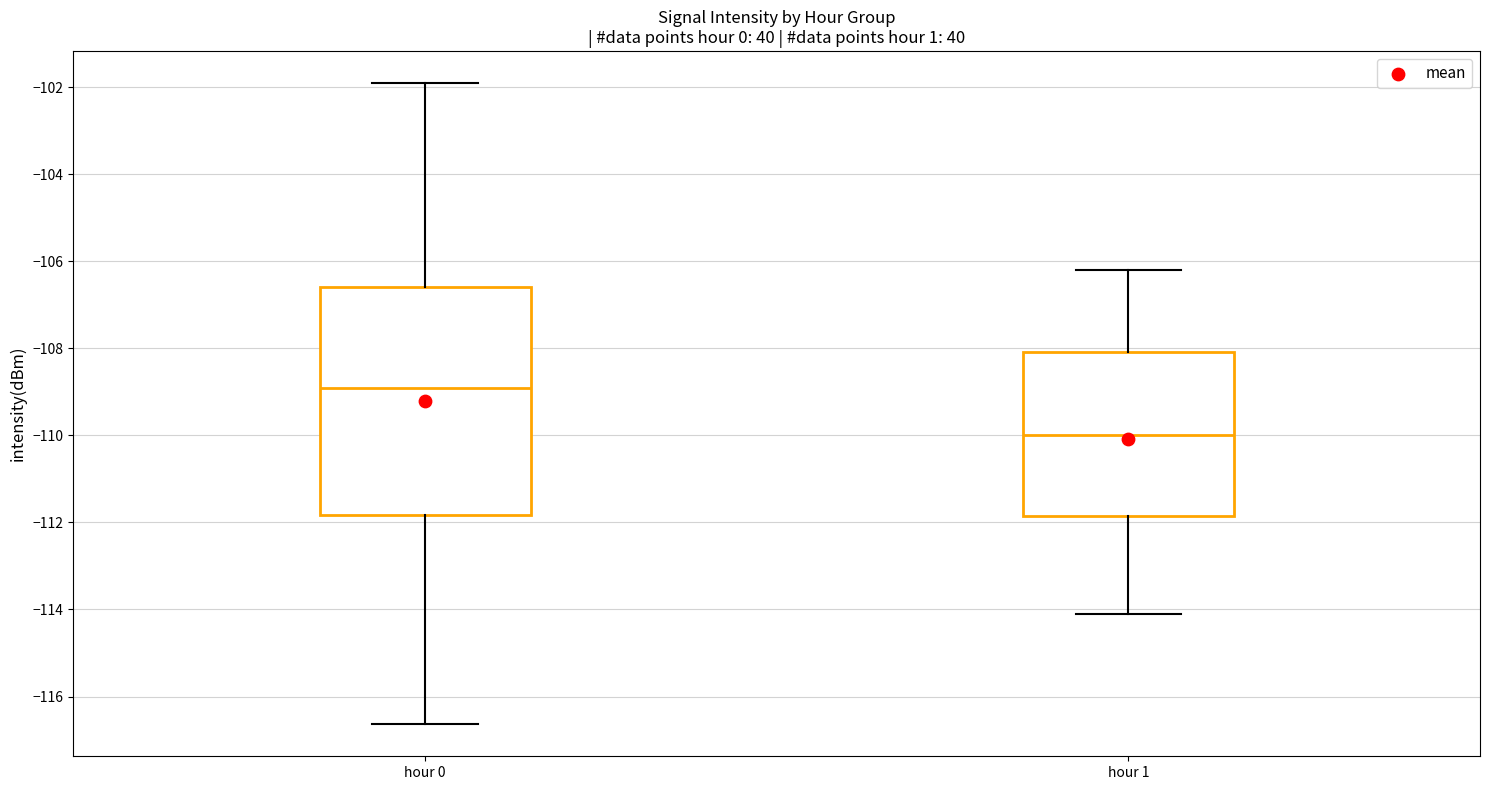

Reading left to right, transcribe this box plot: for each box, give where its median line is, the range the box spans, and where its two whiskers end, as read against the y-axis. The values are not printed on the chart, so give them approximately, as read against the axis.

hour 0: median -108.8, box -111.8 to -106.6, whiskers -116.6 to -102.0
hour 1: median -110.0, box -111.8 to -108.0, whiskers -114.0 to -106.2